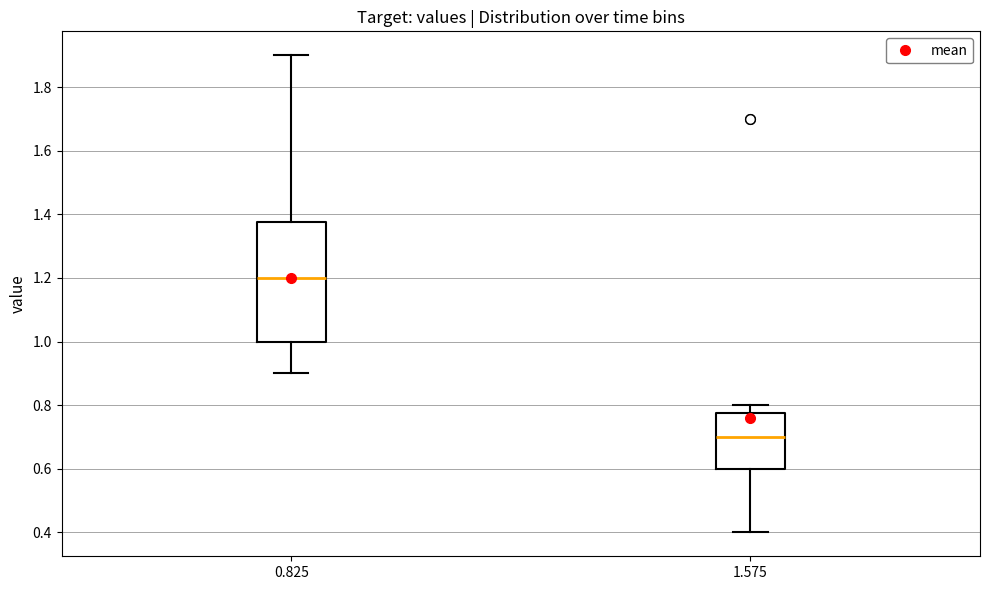

Reading left to right, transcribe this box plot: for each box, give where its median line is, the range the box spans, and where its two whiskers end, as read against the y-axis. The values are not printed on the chart, so give them approximately, as read against the axis.

0.825: median 1.20, box 1.00 to 1.38, whiskers 0.90 to 1.90
1.575: median 0.70, box 0.60 to 0.78, whiskers 0.40 to 0.80